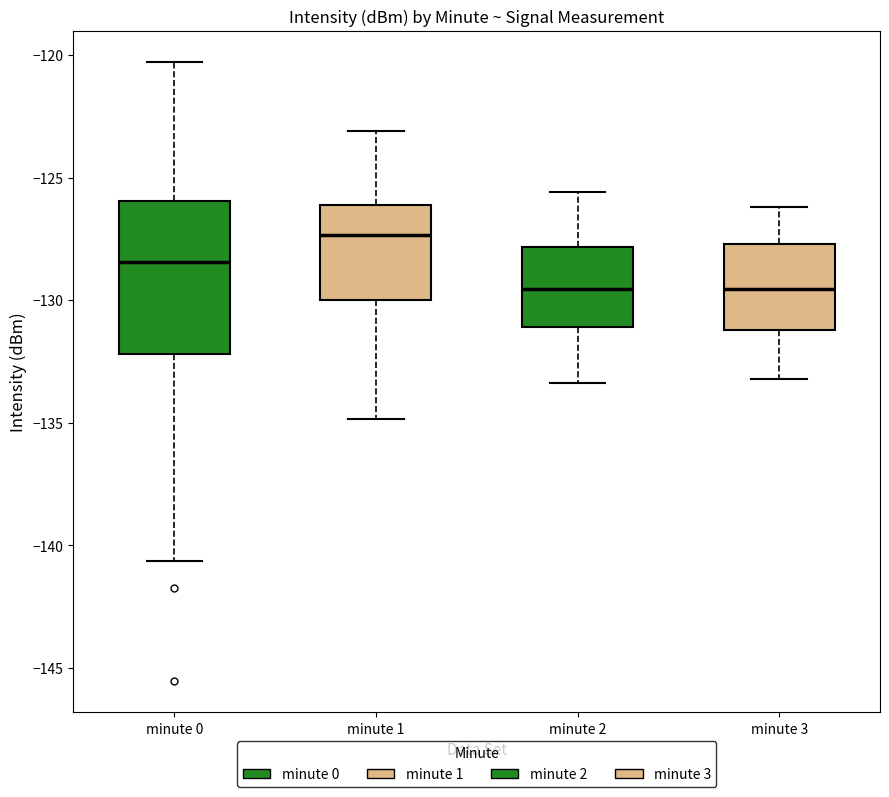

Reading left to right, read every box against the y-axis: the position of its median line, the range the box covers, and the ends of its whiskers. The values are not printed on the chart, so give them approximately, as read against the axis.

minute 0: median -128.5, box -132.0 to -126.0, whiskers -140.5 to -120.5
minute 1: median -127.5, box -130.0 to -126.0, whiskers -135.0 to -123.0
minute 2: median -129.5, box -131.0 to -128.0, whiskers -133.5 to -125.5
minute 3: median -129.5, box -131.0 to -127.5, whiskers -133.0 to -126.0